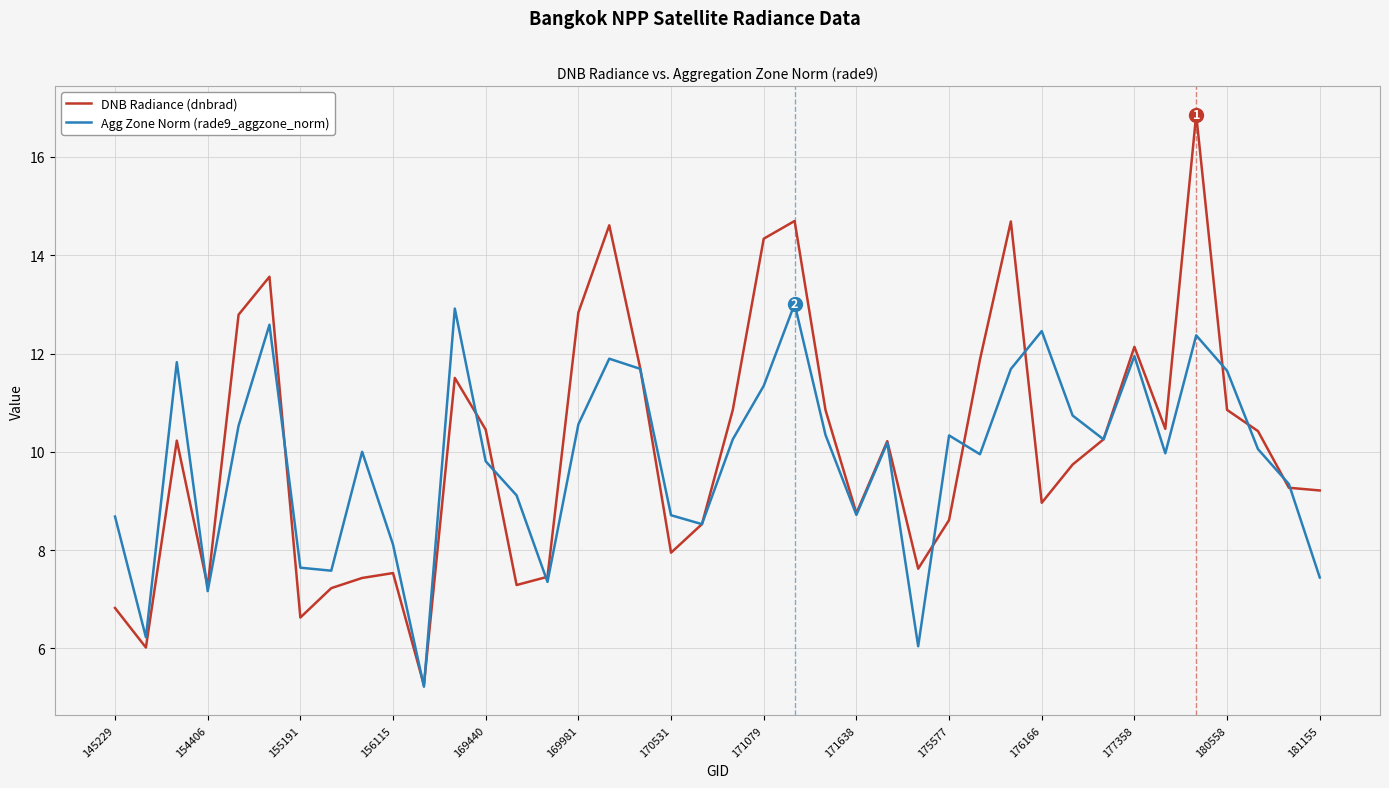

At how many categories does at least one series exceed 9?

28